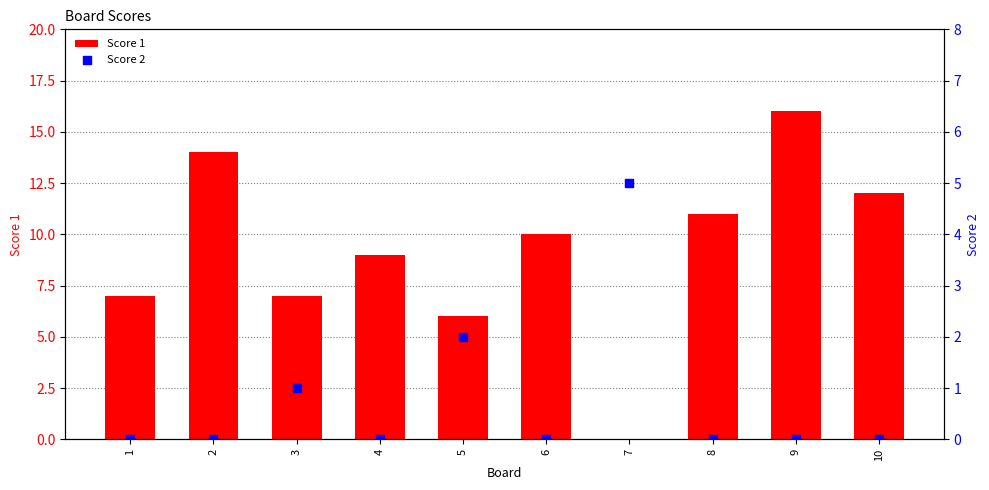

Which series has the largest Y range (max minus min)?

Score 1